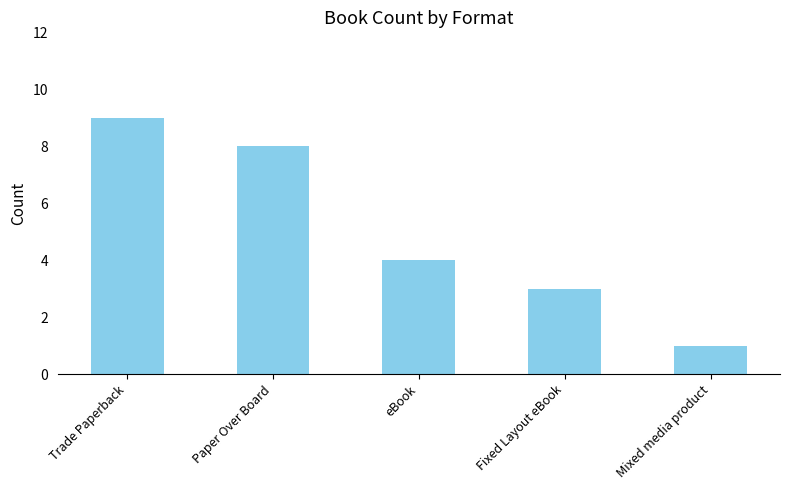

Which has a higher value, Trade Paperback or Mixed media product?

Trade Paperback